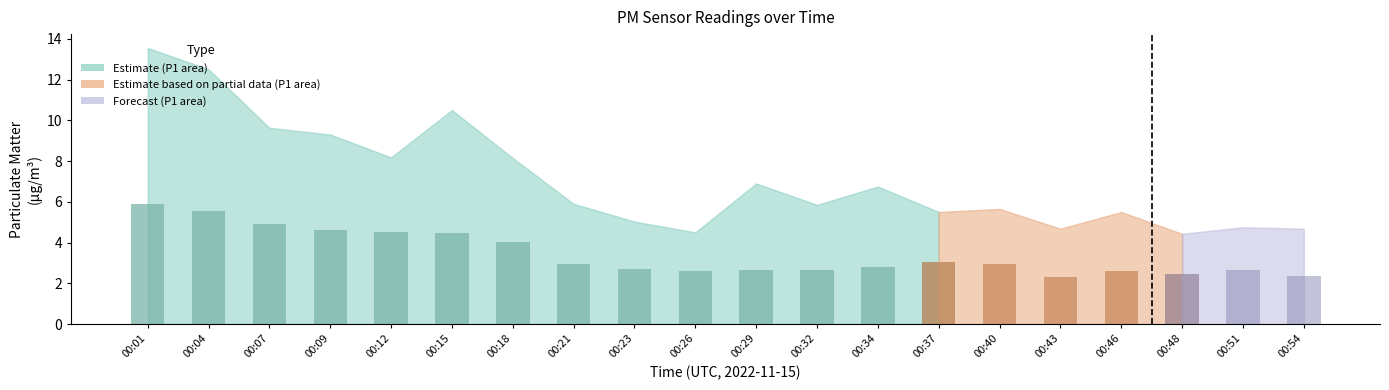

The value of P2 at 00:29 is 4.7. True or false?

False